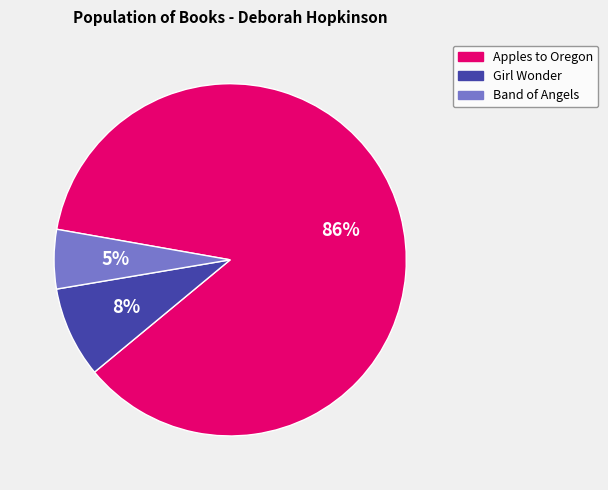

What percentage is the Band of Angels slice, to the nearest percent?

5%